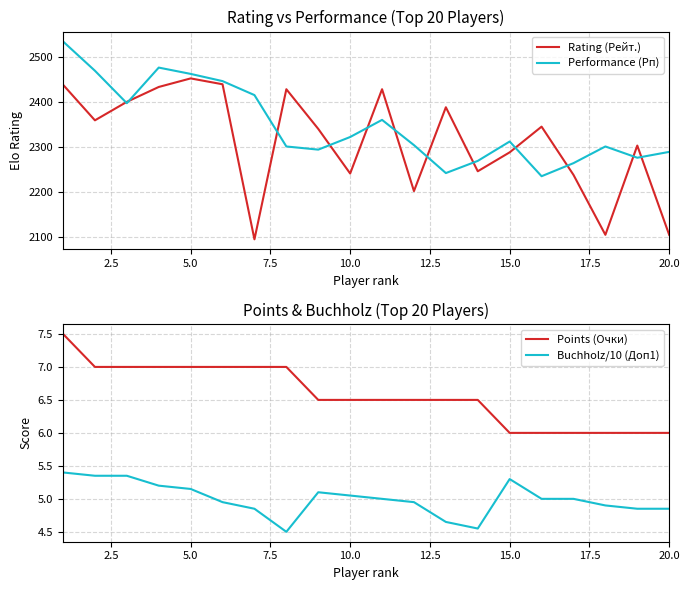

True or false: Points (Очки) and Buchholz/10 (Доп1) cross at least once.

False